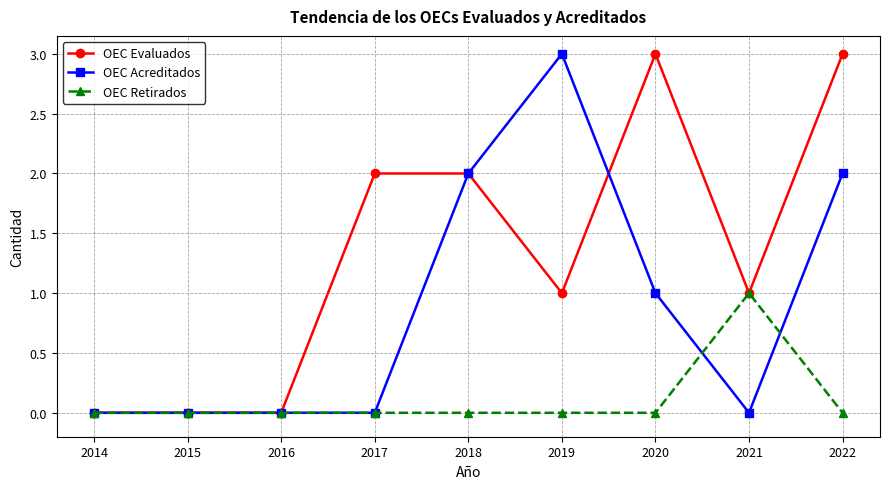

What is the difference between the highest and lowest values at 2020?

3